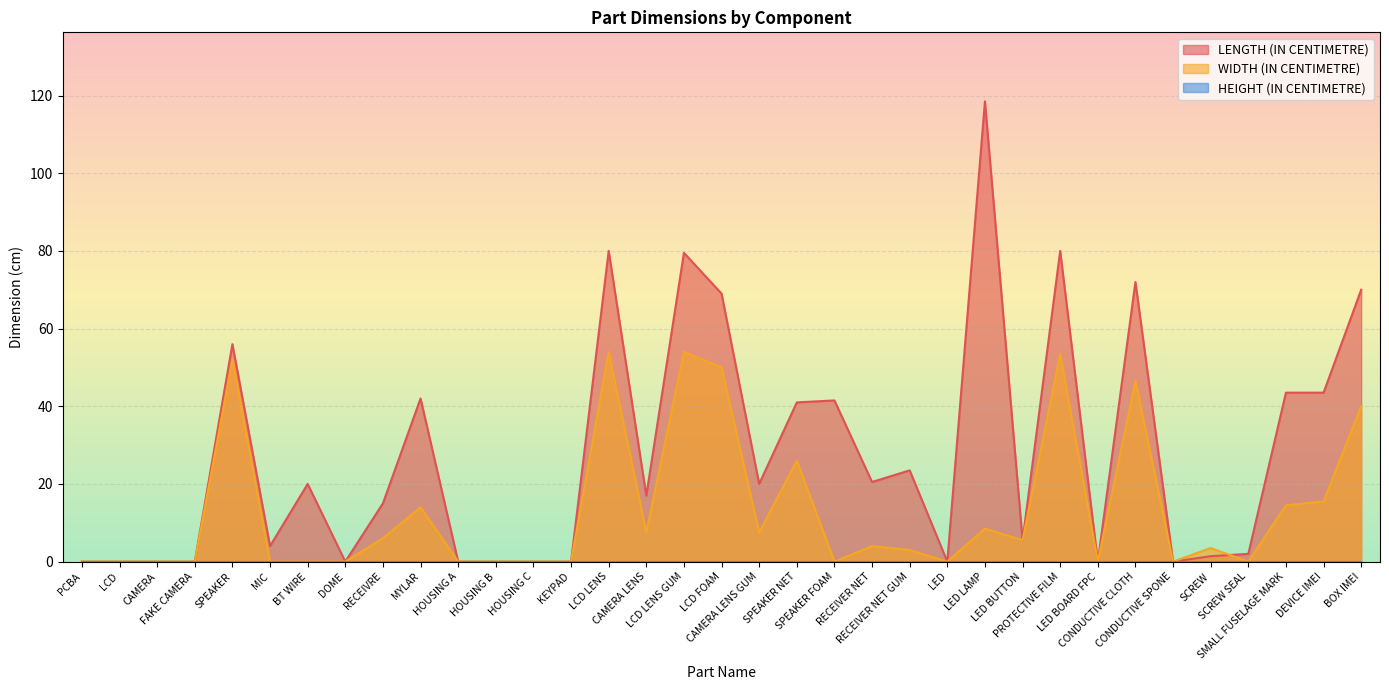

Where is the first local maximum for LENGTH (IN CENTIMETRE)?

SPEAKER